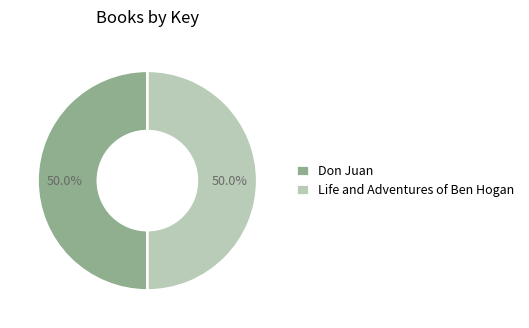

Is it true that Life and Adventures of Ben Hogan is 38% of the pie?

False